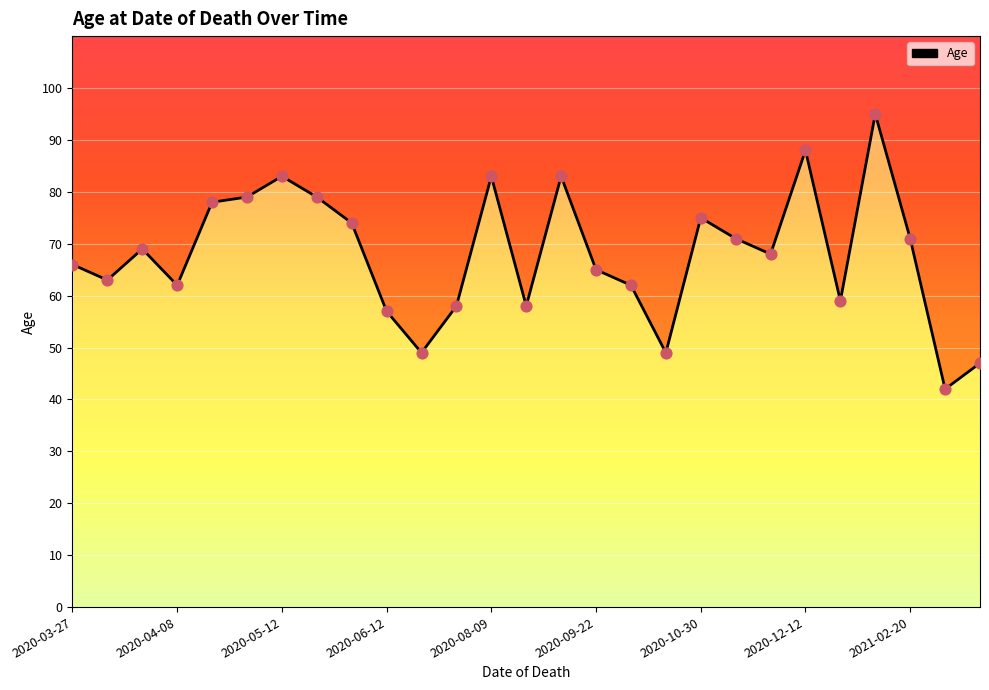

Which has a higher value, 2020-09-22 or 19?

2020-09-22